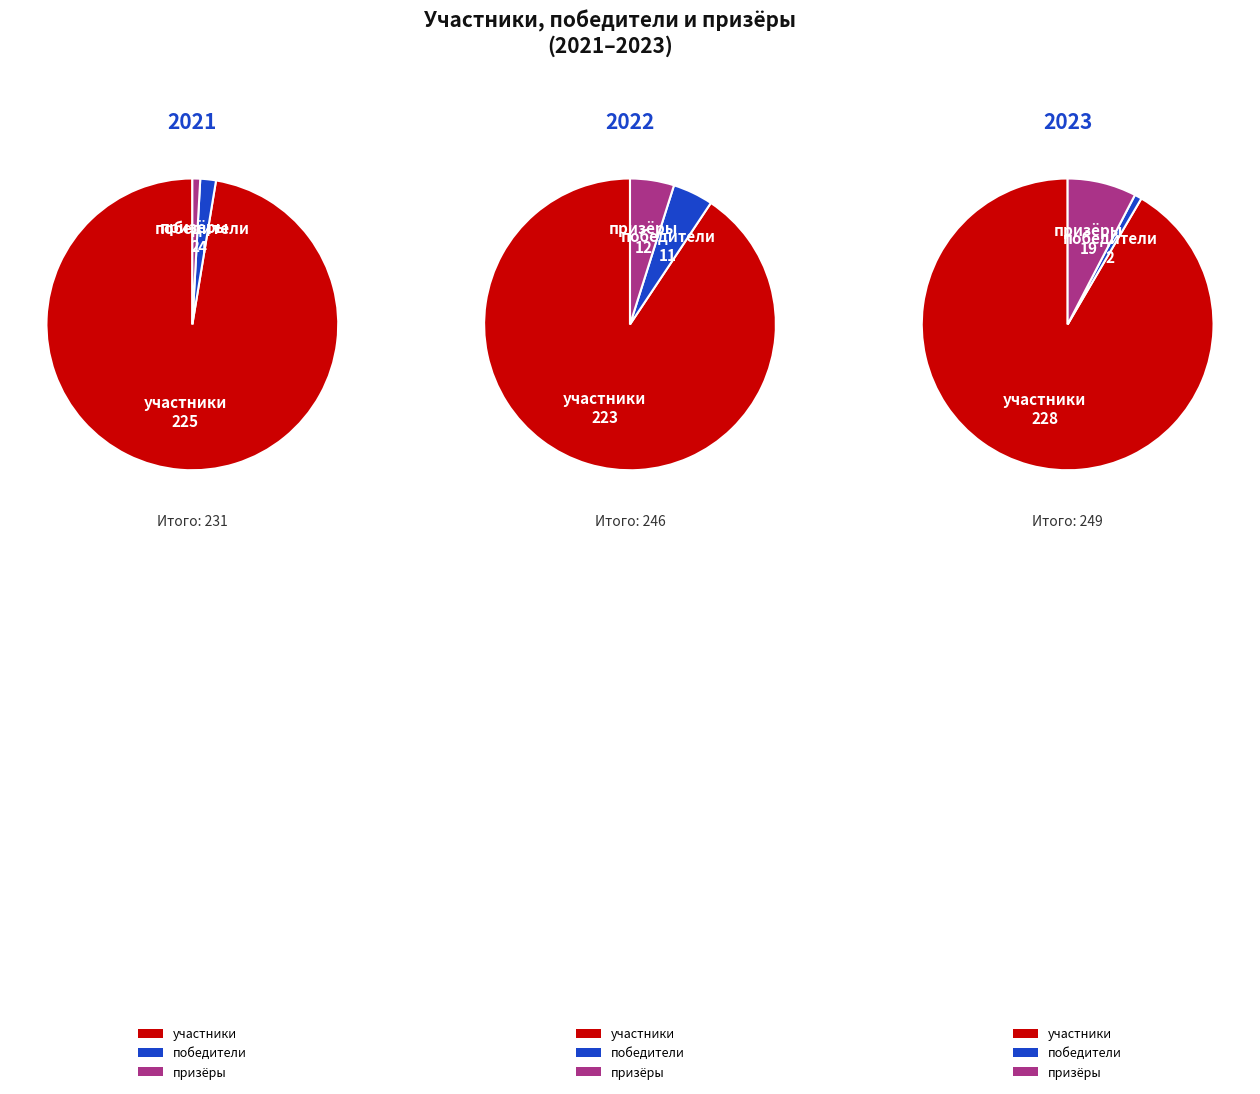

To the nearest percent, what is the combined percentage of призёры and участники?

98%